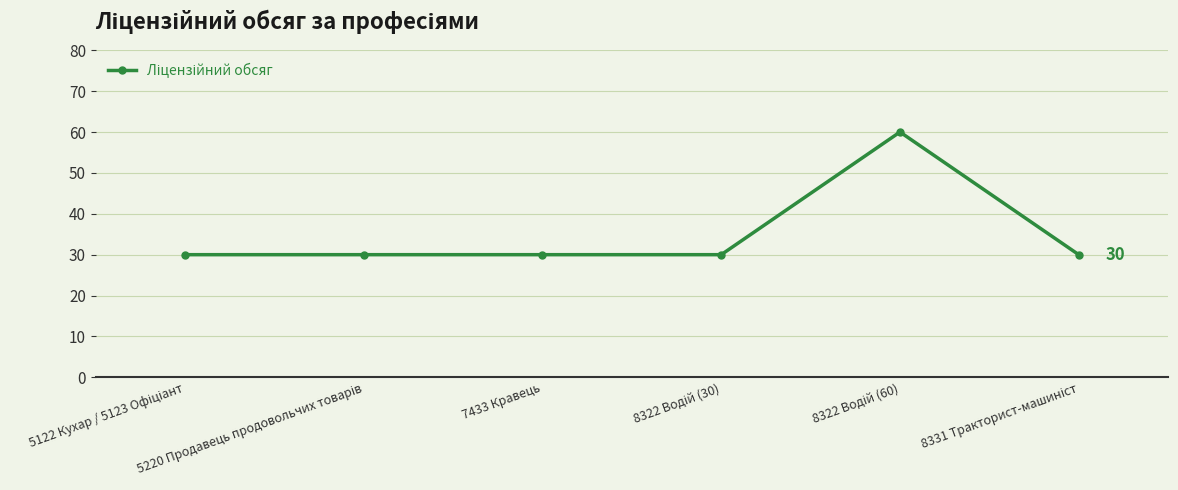

What is the value of the 6th point from the left?

30